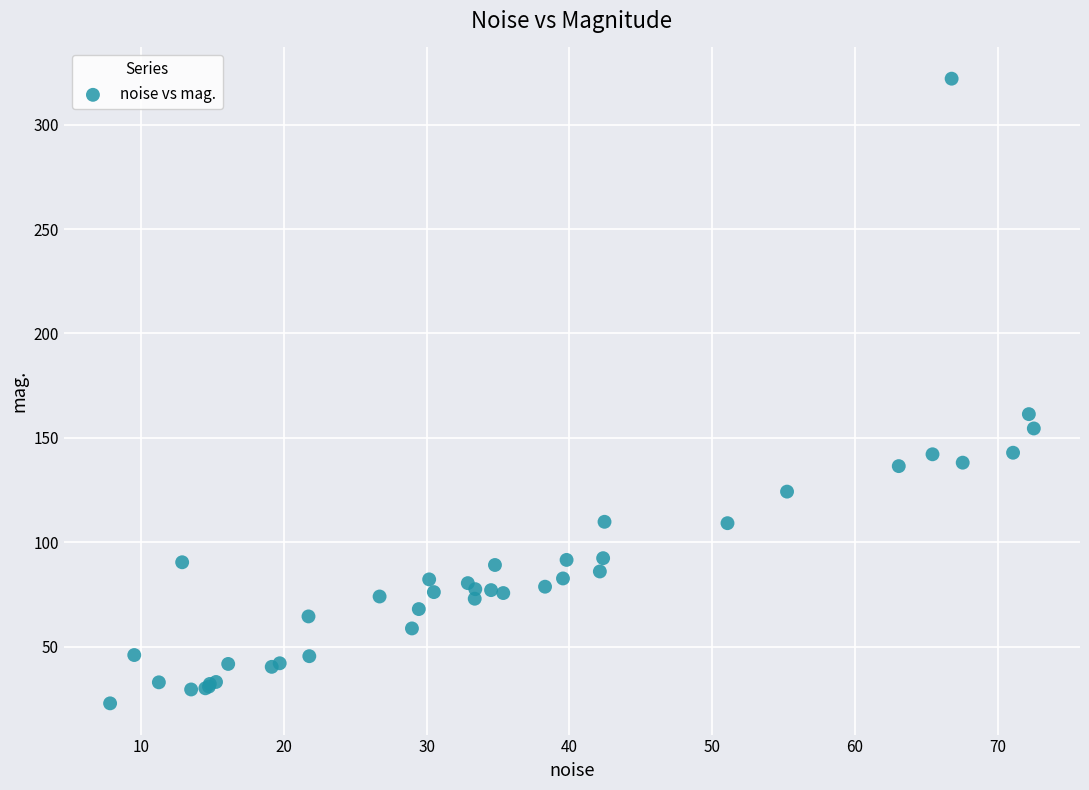

What Y value in the scatter plot is closest to 172?

161.4